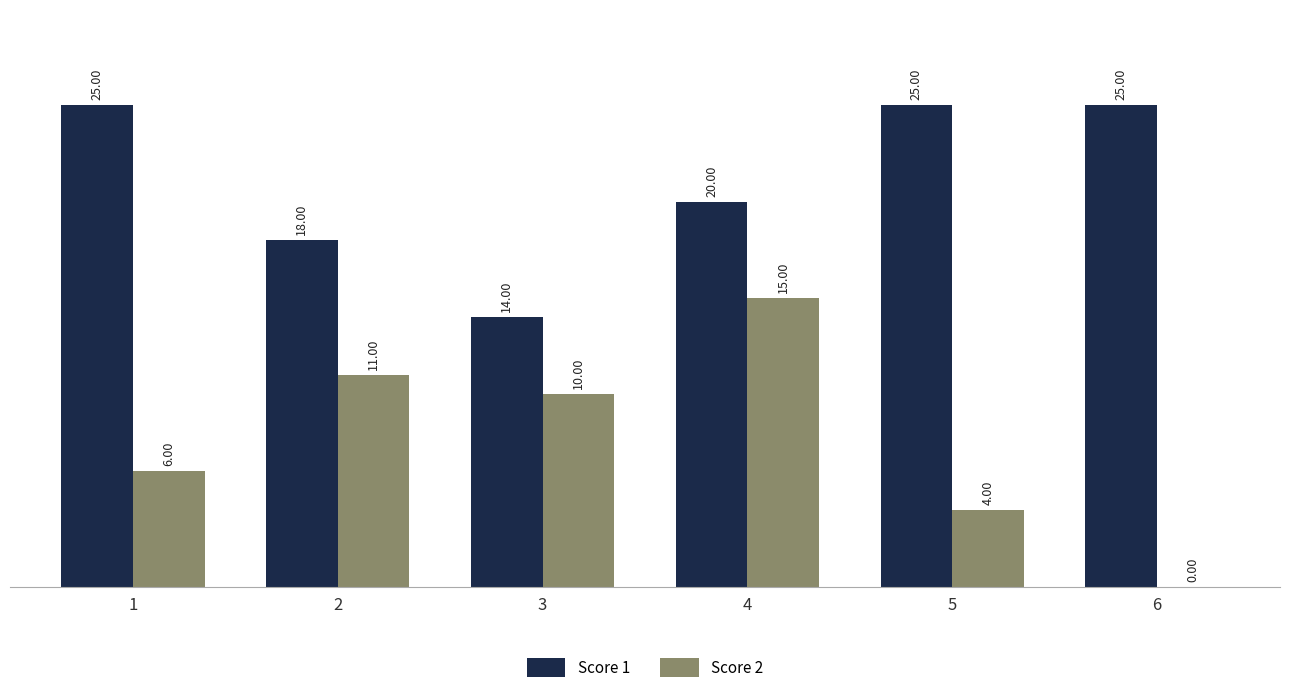

What is the difference between the Score 1 values at 2 and 5?

7